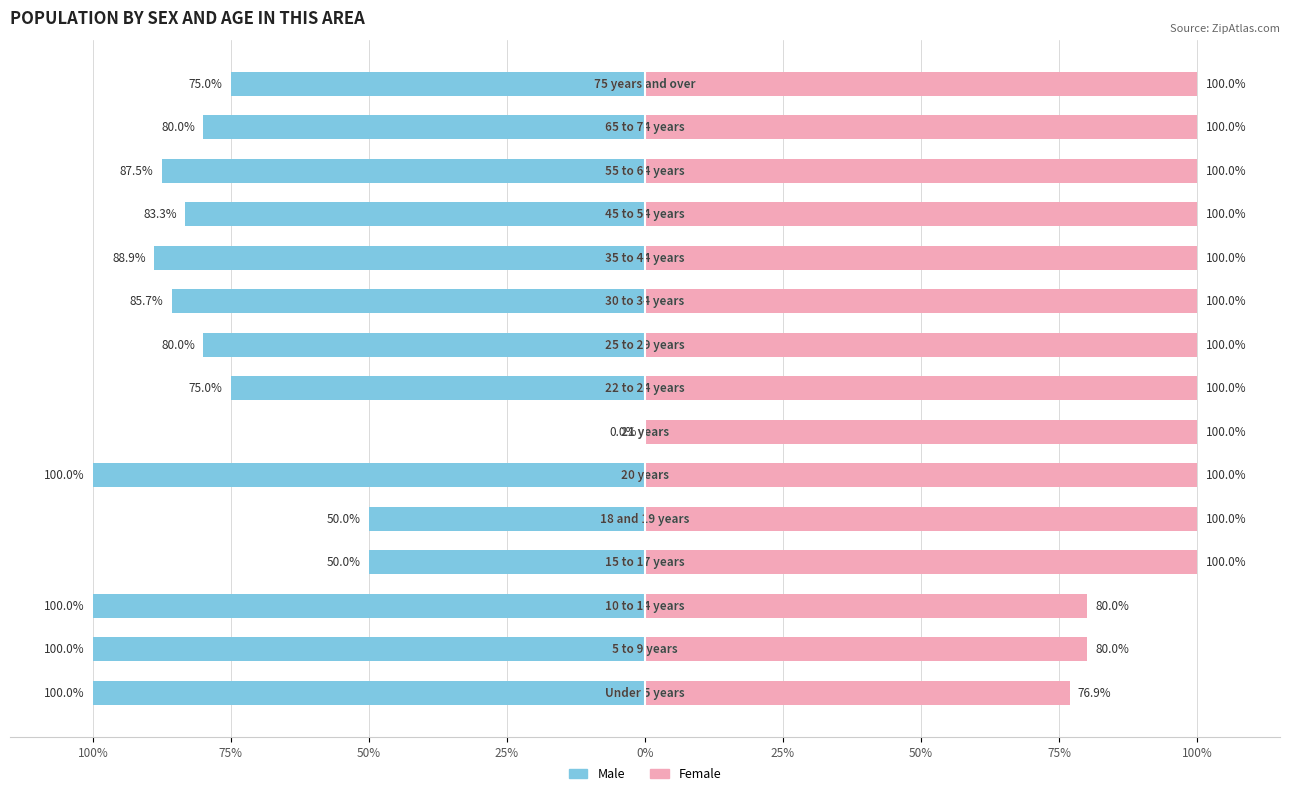

What is the difference between the highest and lowest values at 50%?

180.0